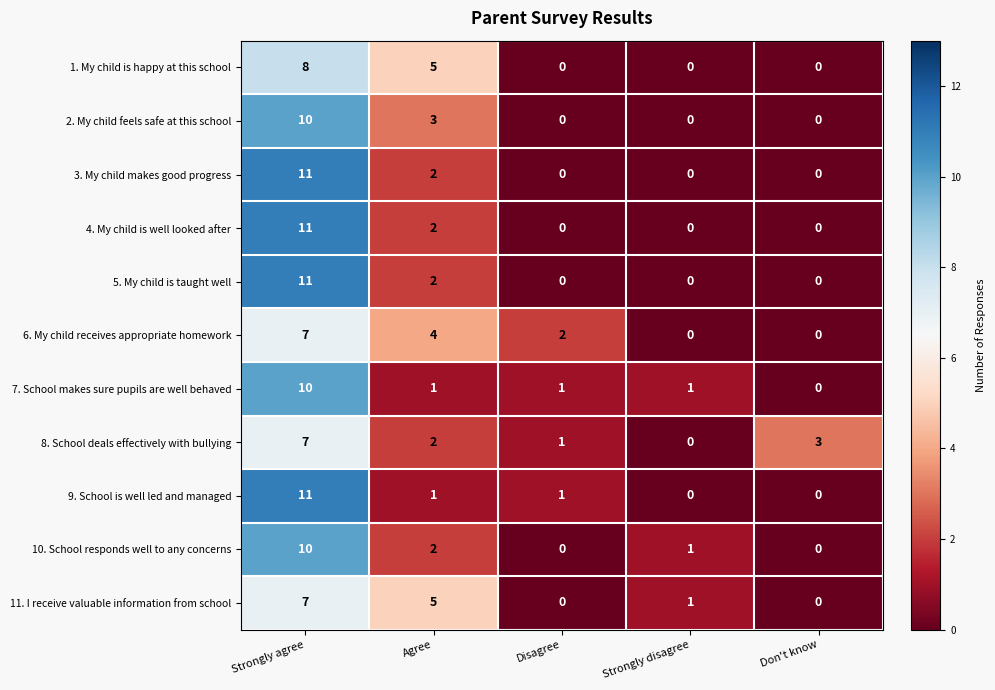

Where does the 7. School makes sure pupils are well behaved series first go above 1?

Strongly agree